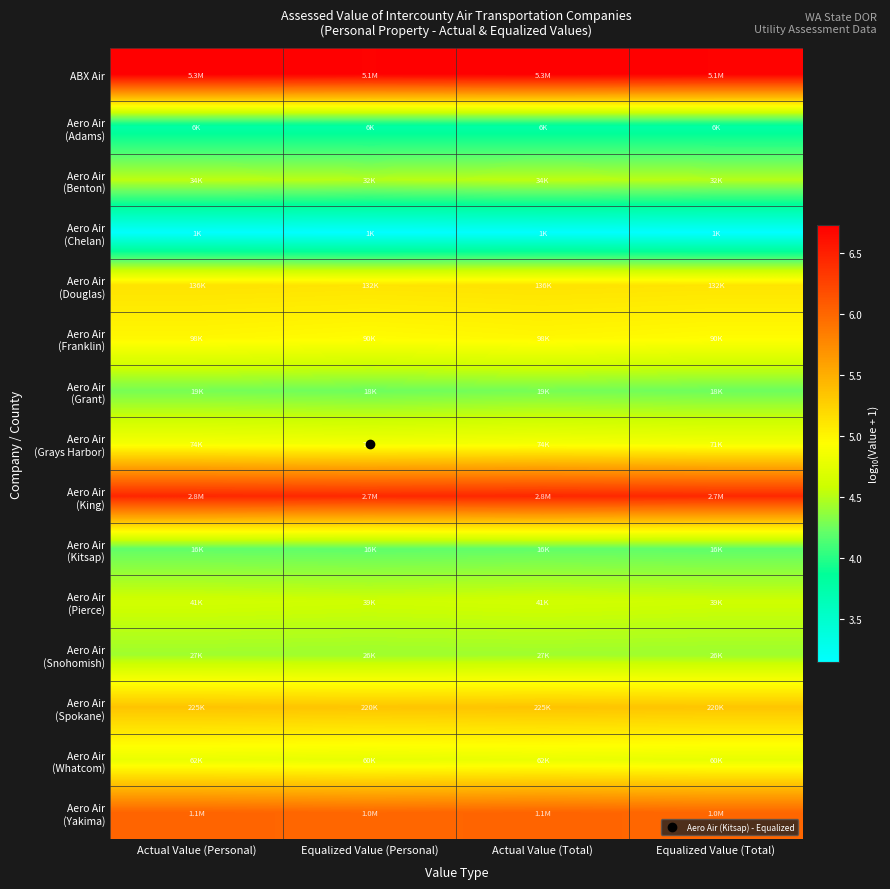

What is the maximum value shown in the chart?

6.7